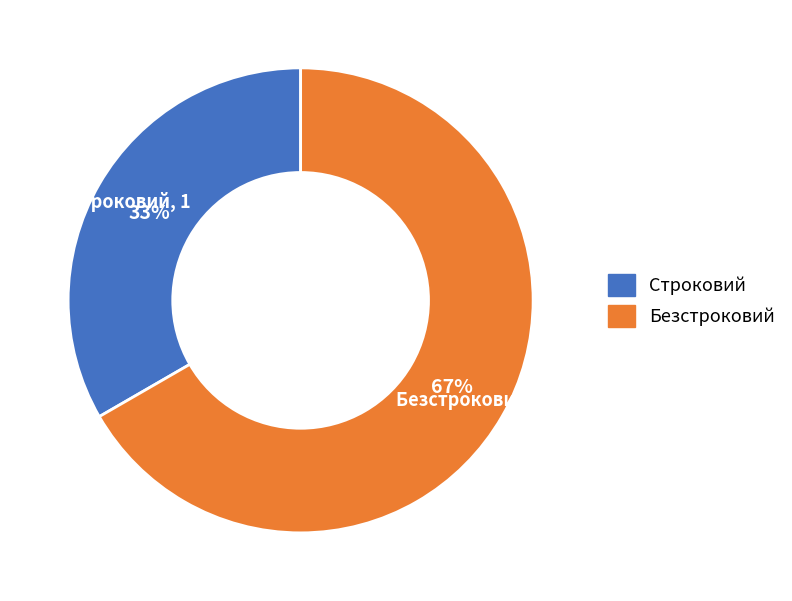

How many slices are in this pie chart?

2